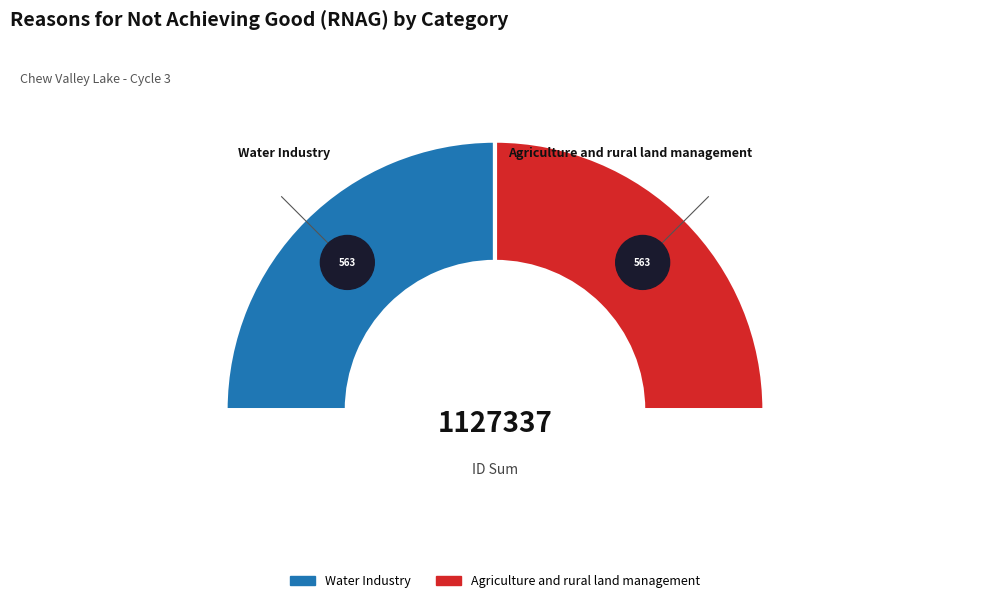

To the nearest percent, what is the average slice percentage?

50%